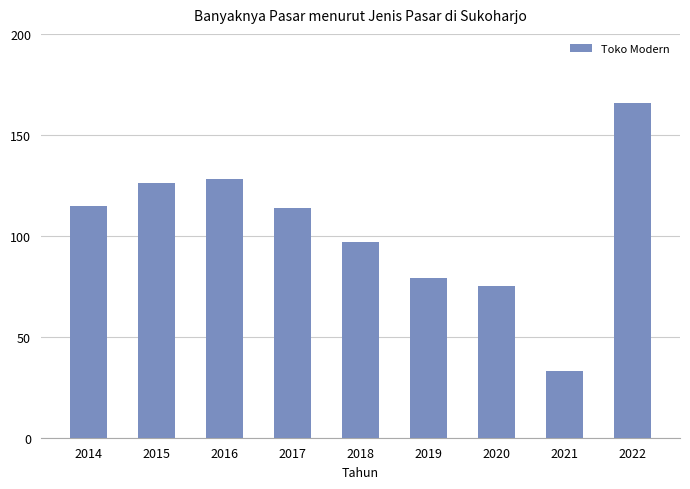

At which label is the value closest to 99?

2018